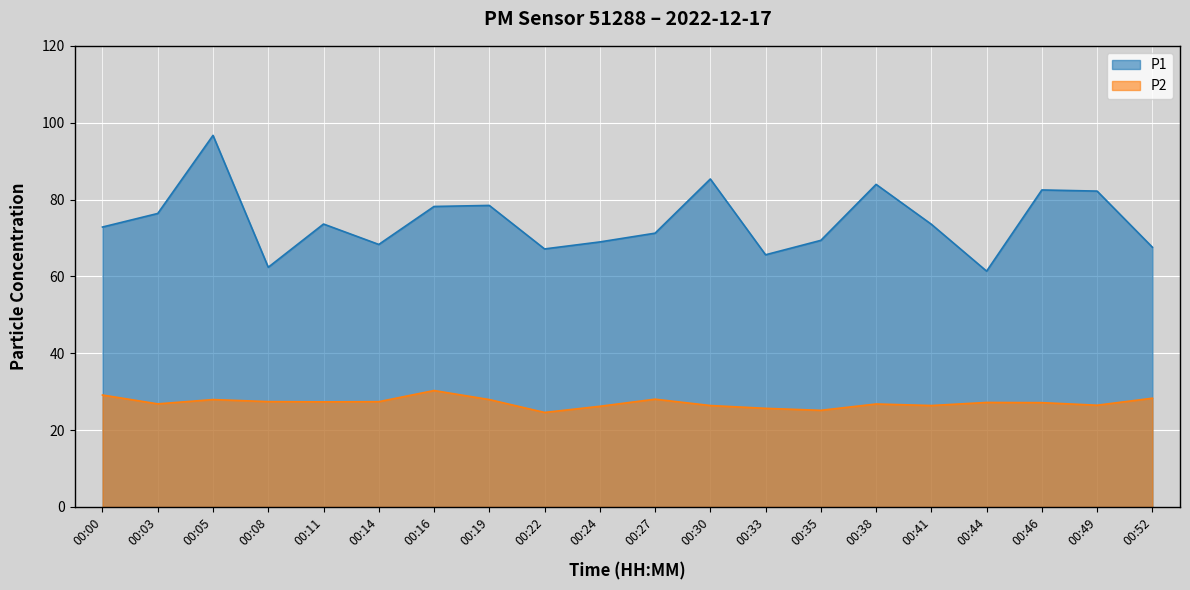

True or false: P2 and P1 intersect in this chart.

False